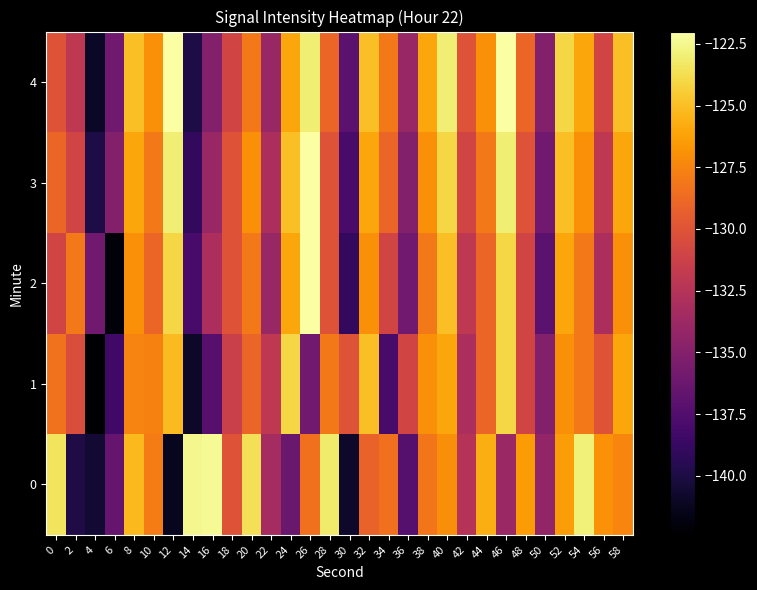

Reading right to left, list all the values displayed in this chart.

0: 58=-127.5	56=-126.9	54=-122.9	52=-126.4	50=-134.3	48=-126.5	46=-133.9	44=-125.7	42=-132.4	40=-127.0	38=-128.1	36=-137.3	34=-128.4	32=-129.2	30=-140.8	28=-123.2	26=-128.4	24=-136.3	22=-133.4	20=-123.6	18=-130.0	16=-122.3	14=-122.5	12=-141.2	10=-127.8	8=-125.3	6=-136.6	4=-140.5	2=-139.9	0=-123.4
1: 58=-126.0	56=-130.0	54=-128.0	52=-127.0	50=-135.0	48=-131.0	46=-124.0	44=-129.0	42=-133.0	40=-126.0	38=-127.0	36=-131.0	34=-138.0	32=-125.0	30=-130.0	28=-128.0	26=-136.0	24=-124.0	22=-132.0	20=-129.0	18=-131.3	16=-137.3	14=-140.9	12=-125.1	10=-127.6	8=-127.5	6=-138.3	4=-142.4	2=-130.4	0=-128.4
2: 58=-127.0	56=-133.0	54=-128.0	52=-126.0	50=-137.0	48=-131.0	46=-124.0	44=-129.0	42=-132.0	40=-125.0	38=-128.0	36=-136.0	34=-131.0	32=-127.0	30=-139.0	28=-130.0	26=-122.0	24=-126.0	22=-134.0	20=-128.0	18=-130.0	16=-133.0	14=-138.0	12=-124.0	10=-129.0	8=-127.0	6=-142.0	4=-136.0	2=-128.0	0=-131.0
3: 58=-126.0	56=-132.0	54=-127.0	52=-125.0	50=-136.0	48=-130.0	46=-123.0	44=-128.0	42=-131.0	40=-124.0	38=-127.0	36=-135.0	34=-129.0	32=-126.0	30=-138.0	28=-130.0	26=-122.0	24=-125.0	22=-133.0	20=-127.0	18=-130.0	16=-134.0	14=-139.0	12=-123.0	10=-128.0	8=-126.0	6=-135.0	4=-140.0	2=-131.0	0=-129.0
4: 58=-125.0	56=-131.0	54=-126.0	52=-124.0	50=-135.0	48=-129.0	46=-122.0	44=-127.0	42=-130.0	40=-123.0	38=-126.0	36=-134.0	34=-128.0	32=-125.0	30=-137.0	28=-129.0	26=-123.0	24=-126.0	22=-134.0	20=-128.0	18=-131.0	16=-135.0	14=-140.0	12=-122.0	10=-127.0	8=-125.0	6=-136.0	4=-141.0	2=-132.0	0=-130.0